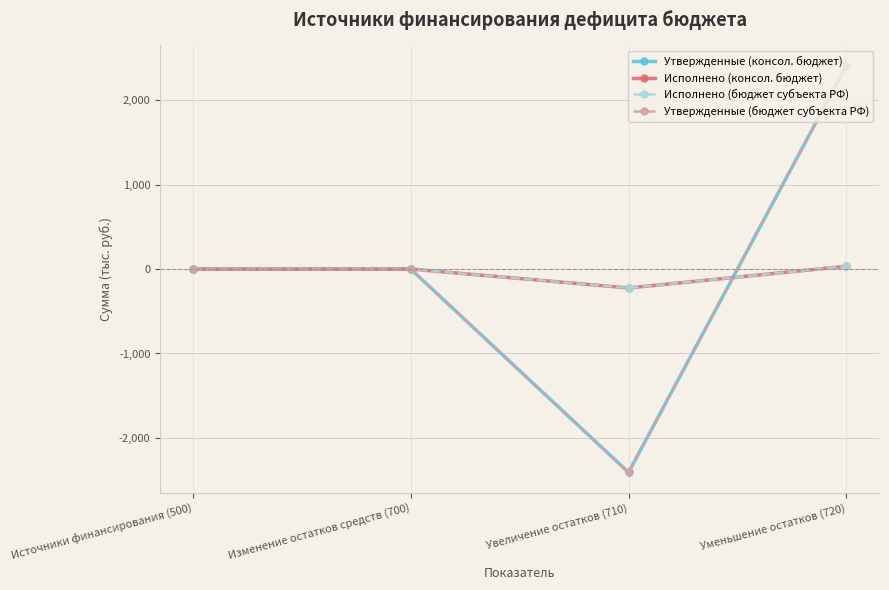

Which series changed the most between Изменение остатков средств (700) and Уменьшение остатков (720)?

Утвержденные (консол. бюджет)